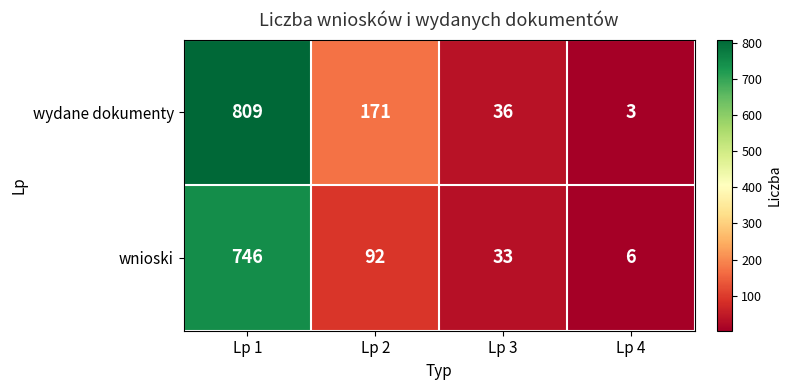

True or false: wnioski has a value of 6 at Lp 4.

True